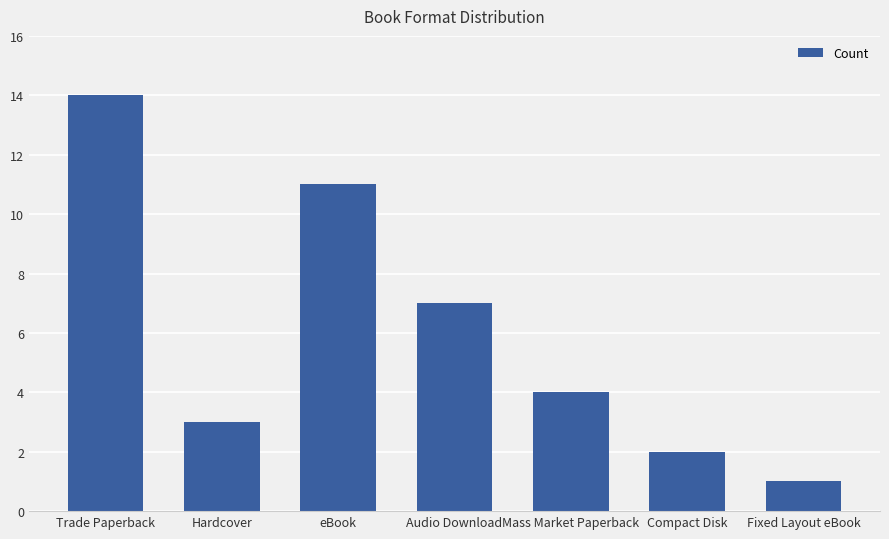

What is the difference between the second highest and minimum values?

10